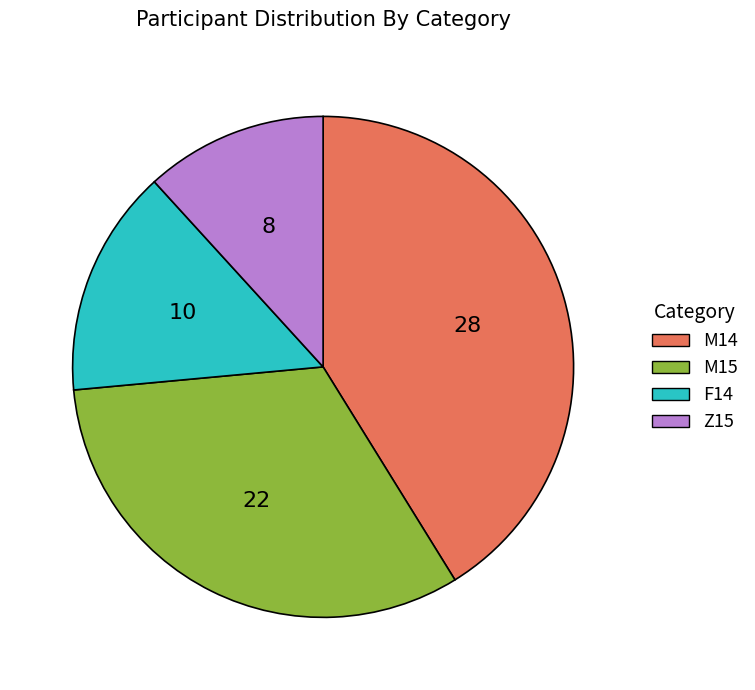

Which slice is the smallest?

Z15